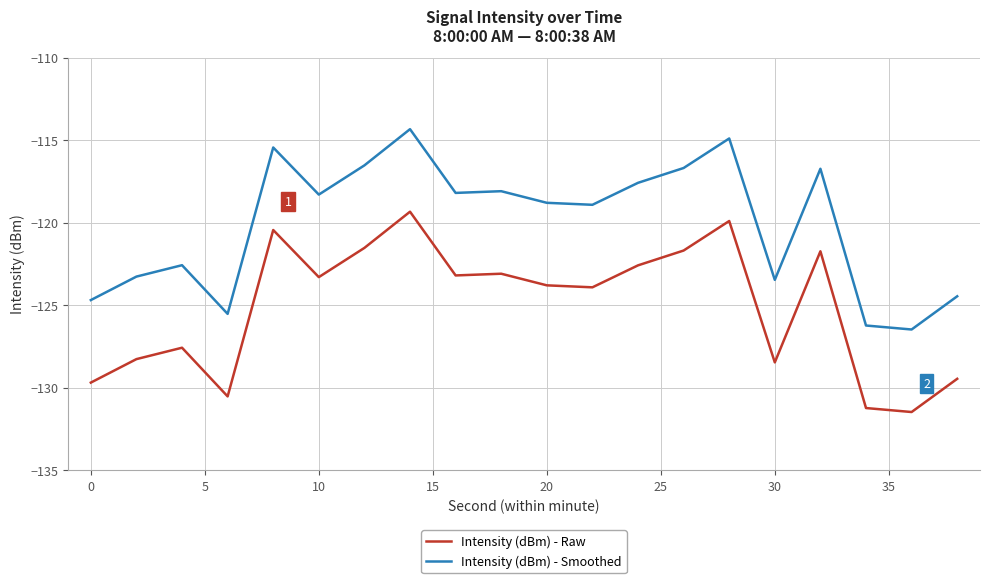

True or false: Intensity (dBm) - Smoothed and Intensity (dBm) - Raw intersect in this chart.

False